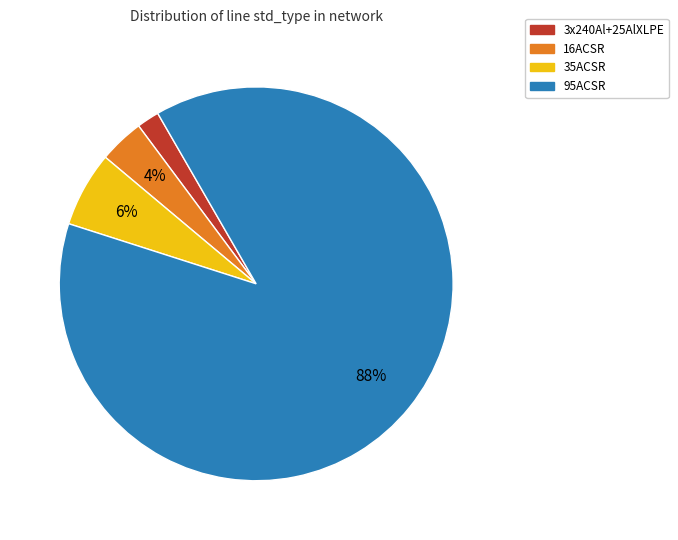

The 3x240Al+25AlXLPE slice represents 2% of the pie. True or false?

True